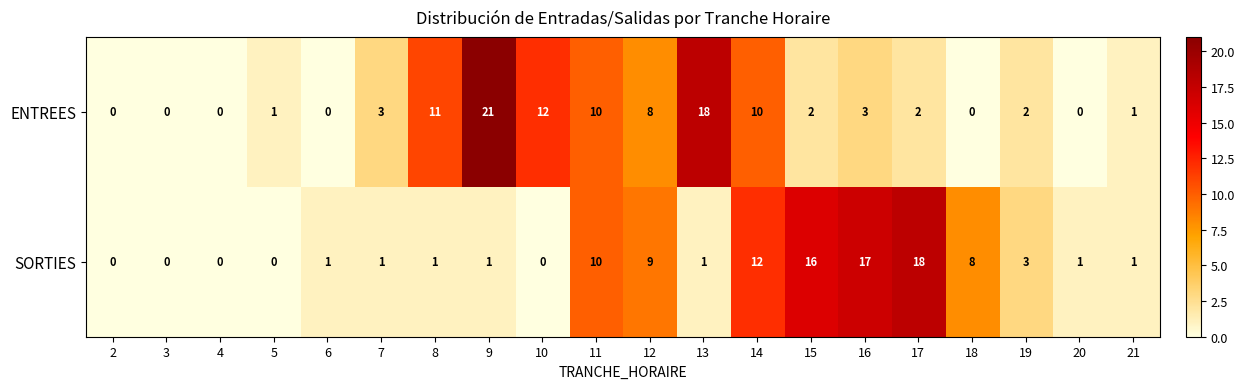

What is the sum of all ENTREES values?

104